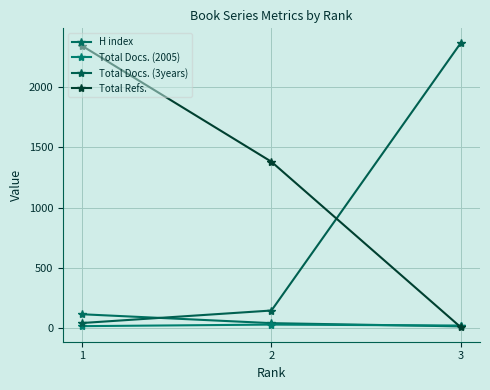

Is the value of Total Refs. at 1 greater than the value of Total Docs. (3years) at 3?

No